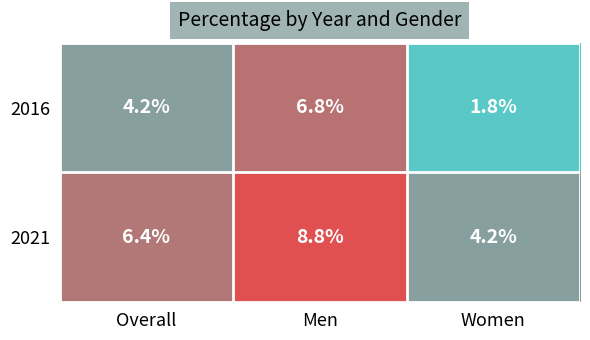

How many distinct data groups are displayed?

2